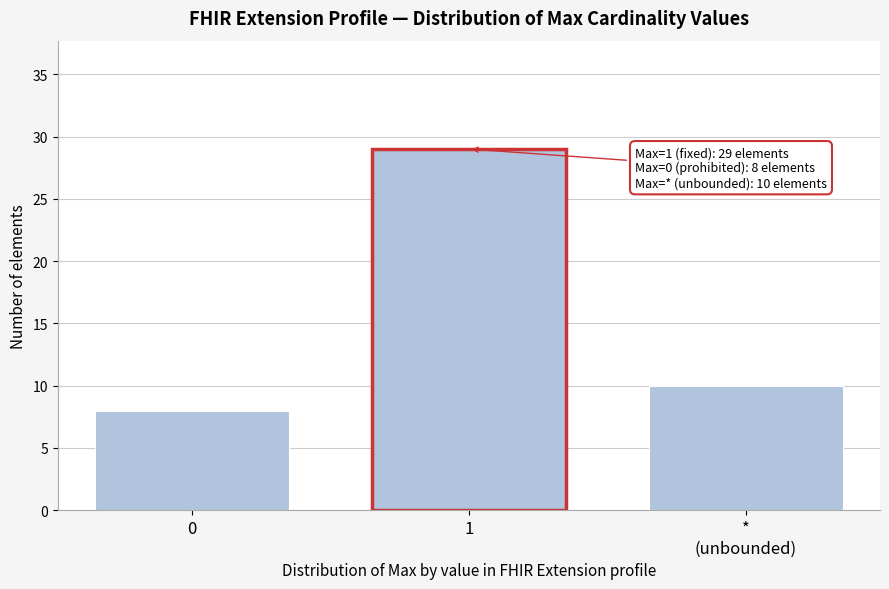

Reading left to right, extract all data points from this chart.

8	29	10